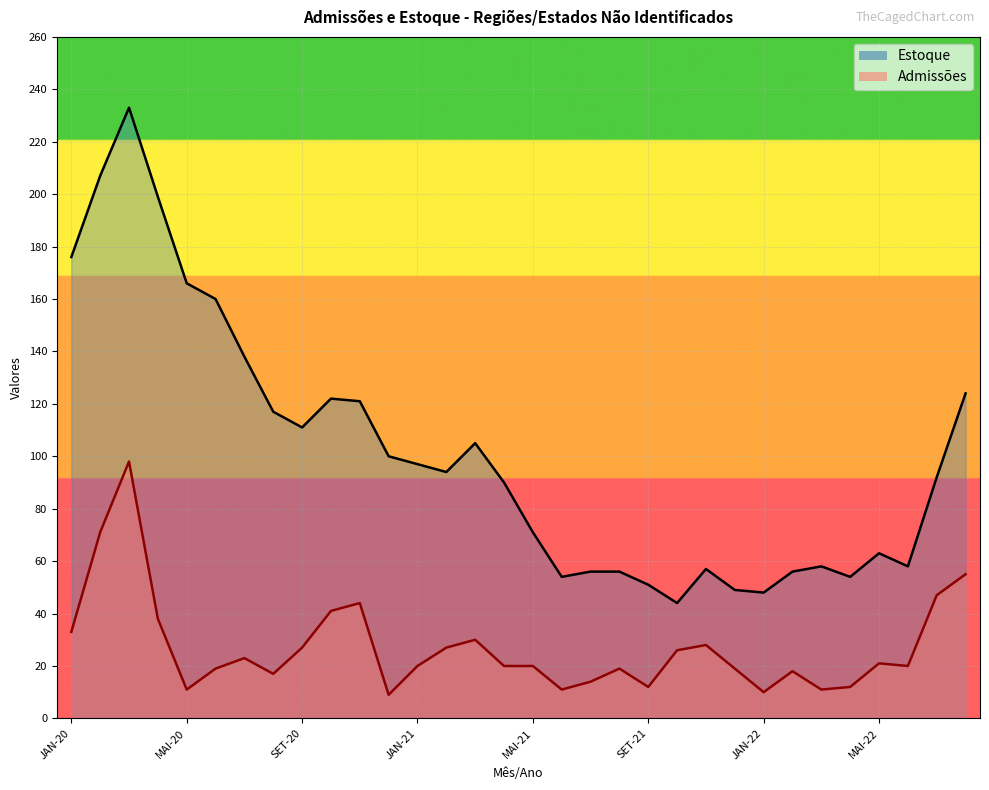

Rank the series by their average value, from highest to lowest.

Estoque, Admissões